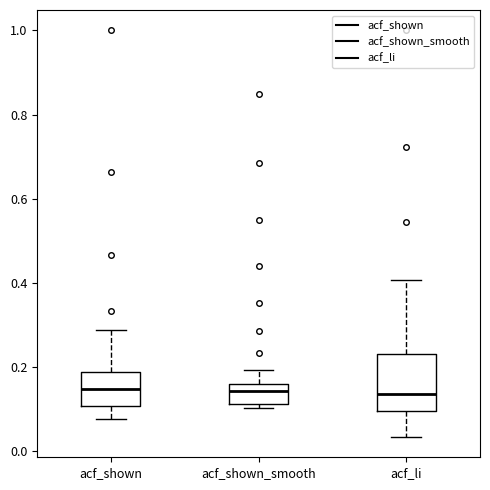

Where is the lower edge of the box for acf_shown_smooth on the y-axis? The values are not printed on the chart, so give them approximately, as read against the axis.

0.12